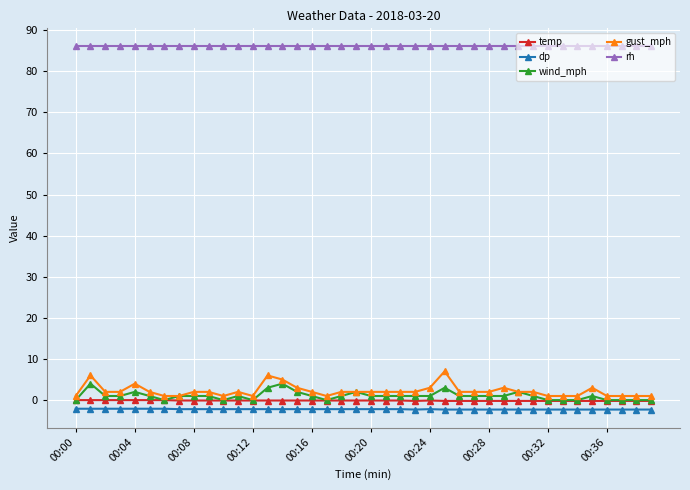

What is the smallest value displayed?

-2.3